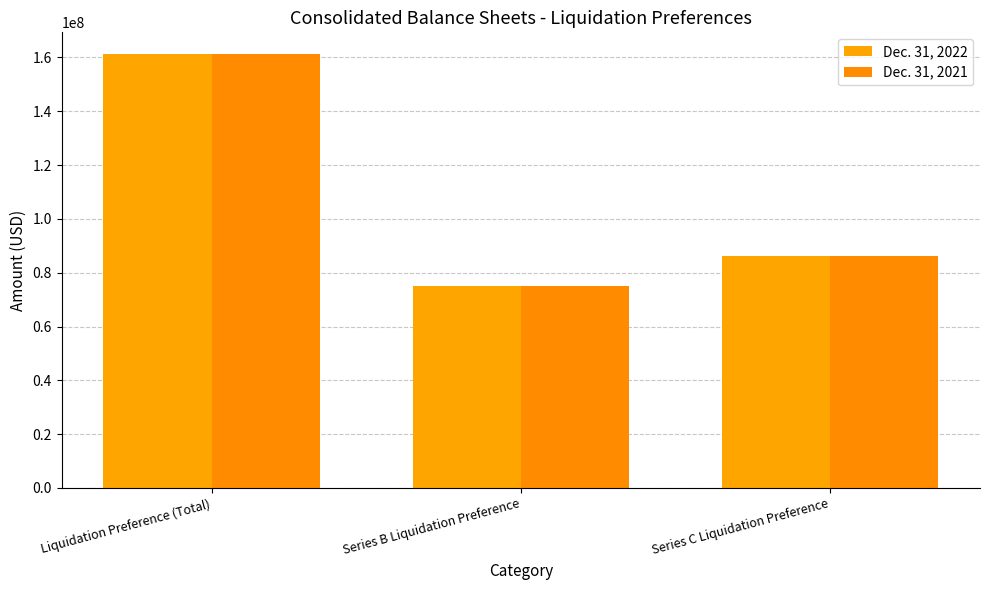

Reading right to left, list all the values displayed in this chart.

Dec. 31, 2022: 86250000	75000000	161250000
Dec. 31, 2021: 86250000	75000000	161250000